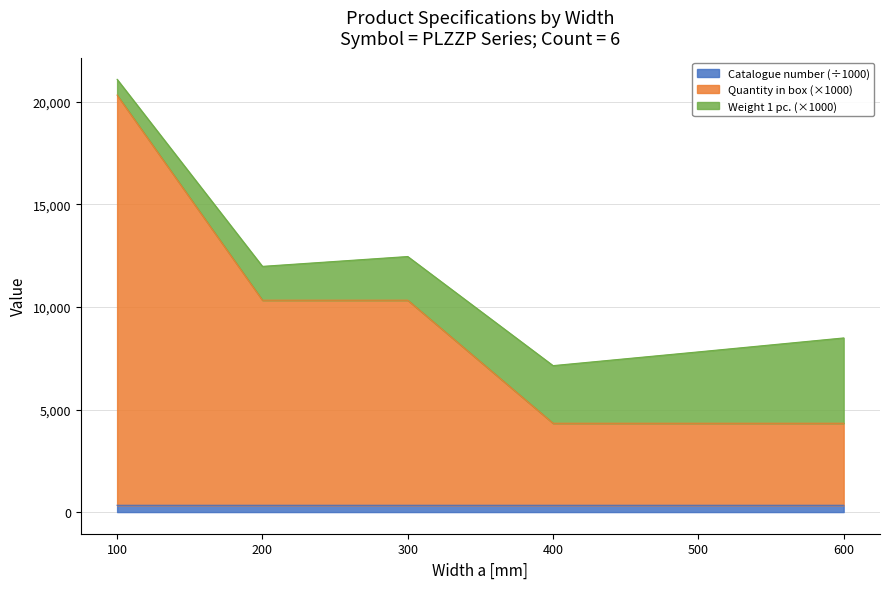

What is the sum of all Catalogue number values?

1990.4